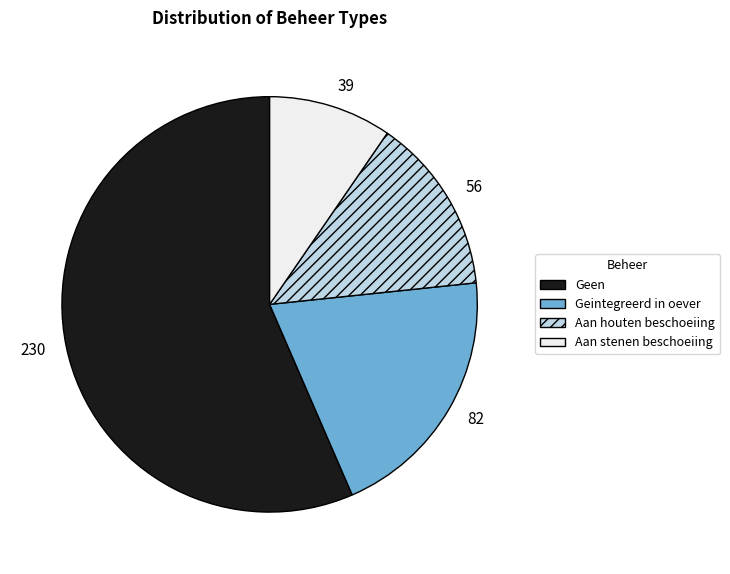

Rank the categories by value from lowest to highest.

Aan stenen beschoeiing, Aan houten beschoeiing, Geintegreerd in oever, Geen